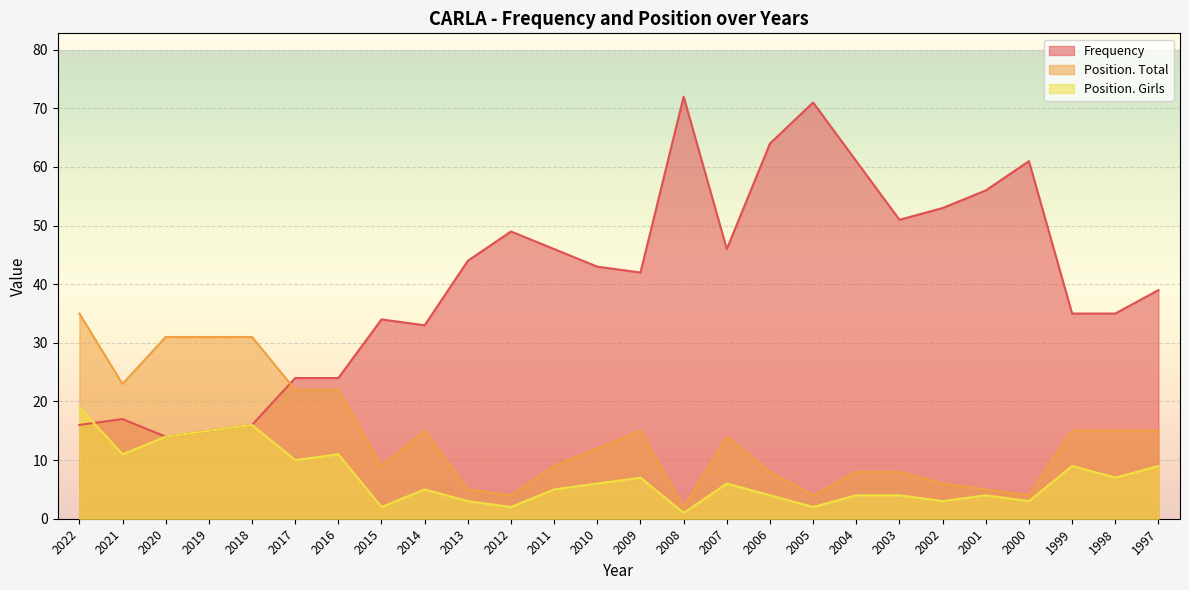

List the series in order of their overall mean, lowest first.

Position. Girls, Position. Total, Frequency